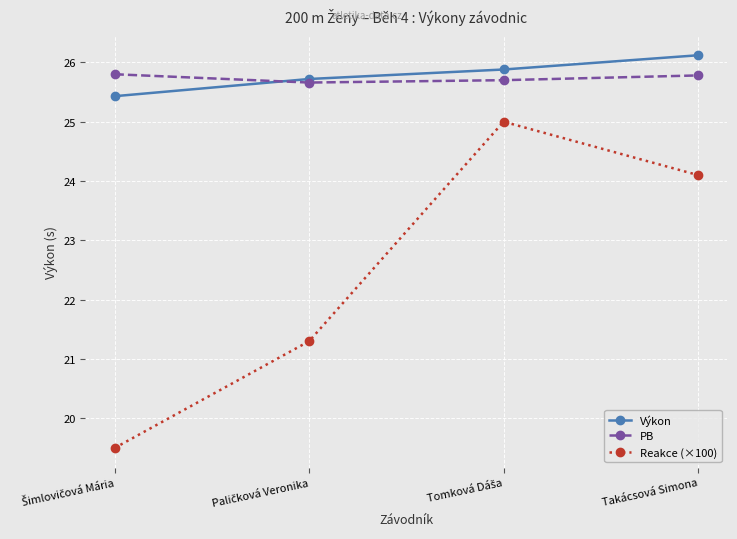

Reading left to right, transcribe all the data shown in this chart.

Výkon: 25.4	25.7	25.9	26.1
PB: 25.8	25.7	25.7	25.8
Reakce (×100): 19.5	21.3	25.0	24.1